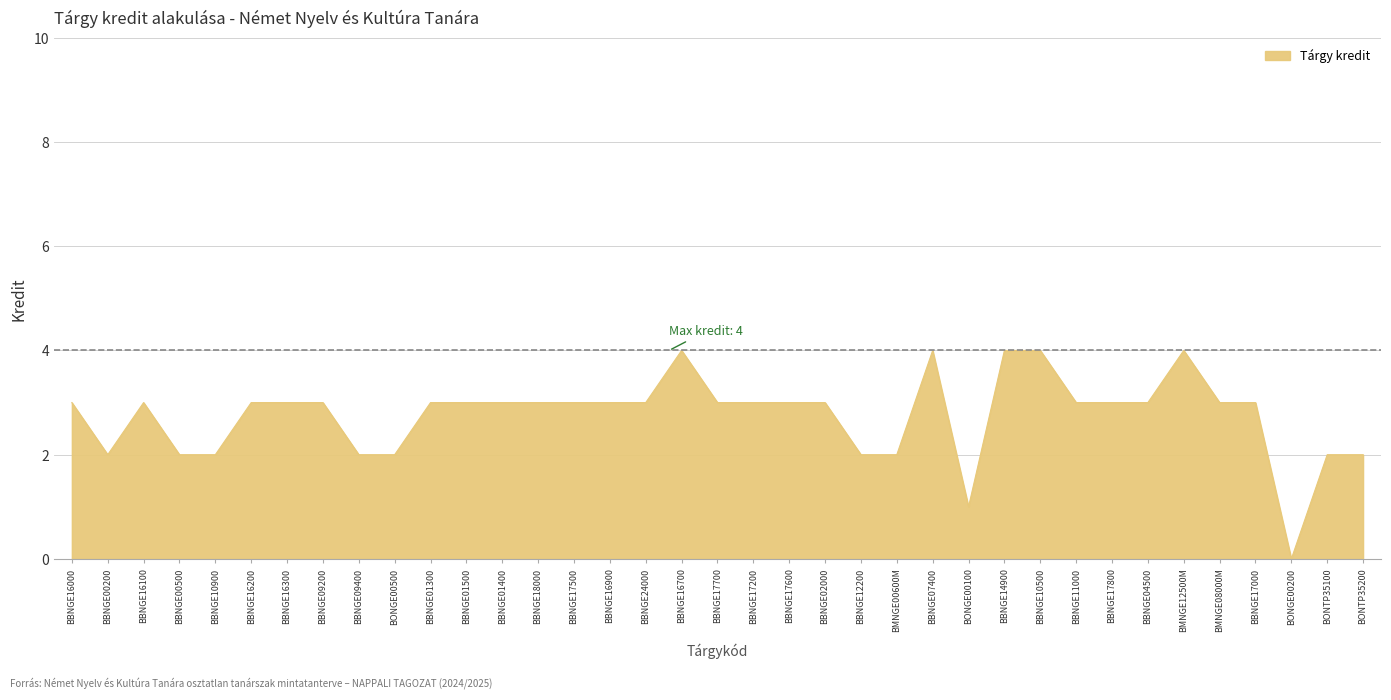

What is the change in value from BBNGE16200 to BBNGE14900?

+1